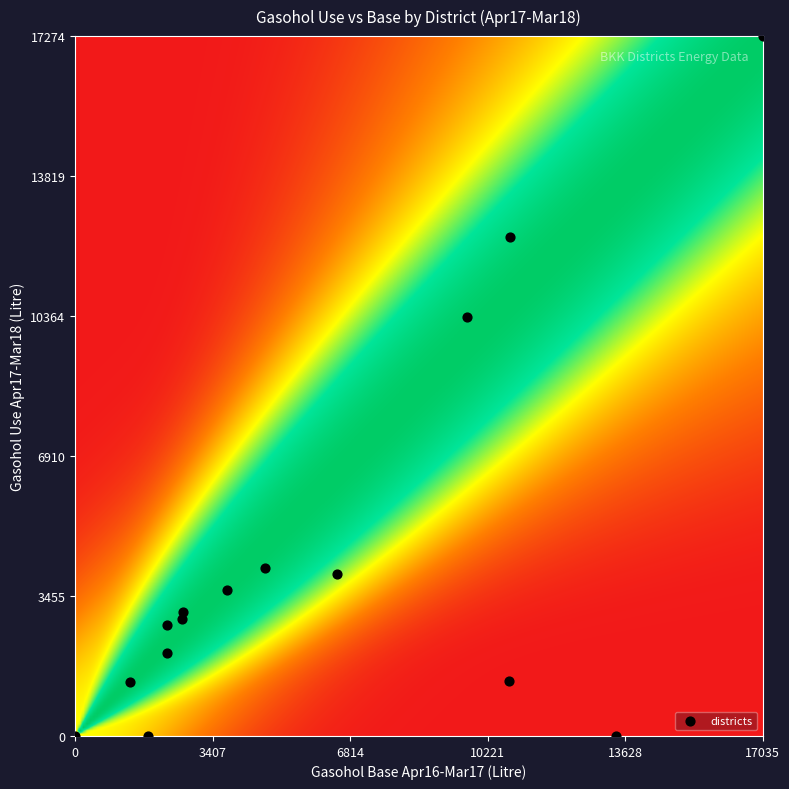

What is the range of Y values (max minus min)?

17274